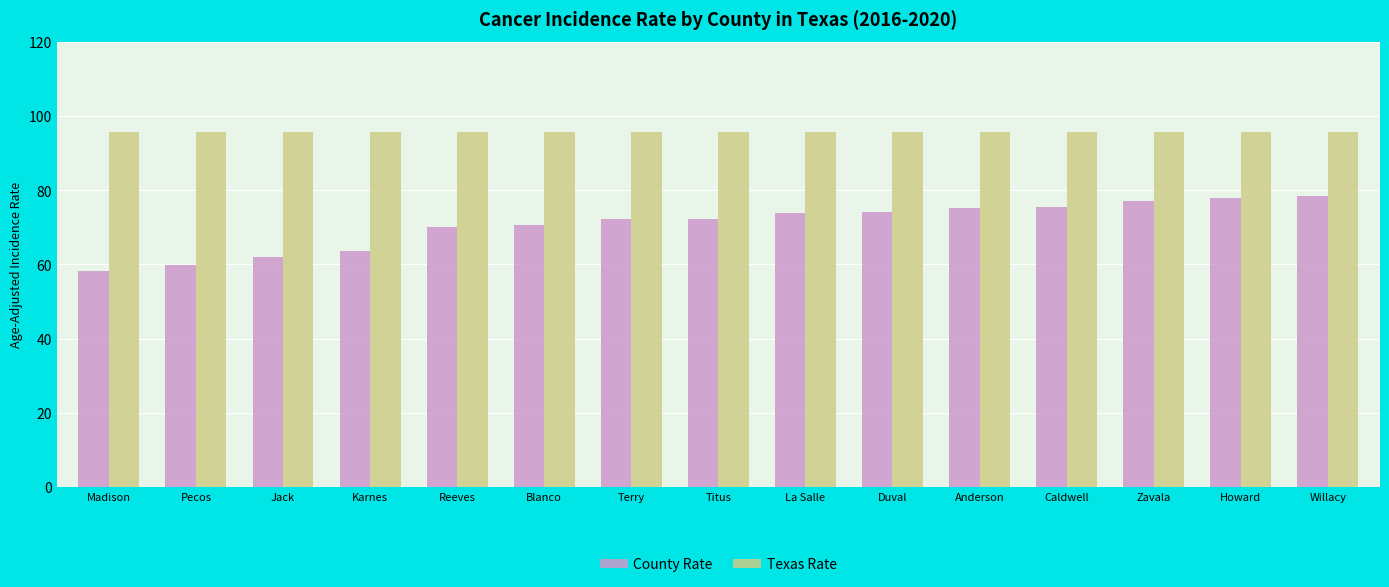

Is the value of Texas Rate at Pecos greater than the value of County Rate at Titus?

Yes